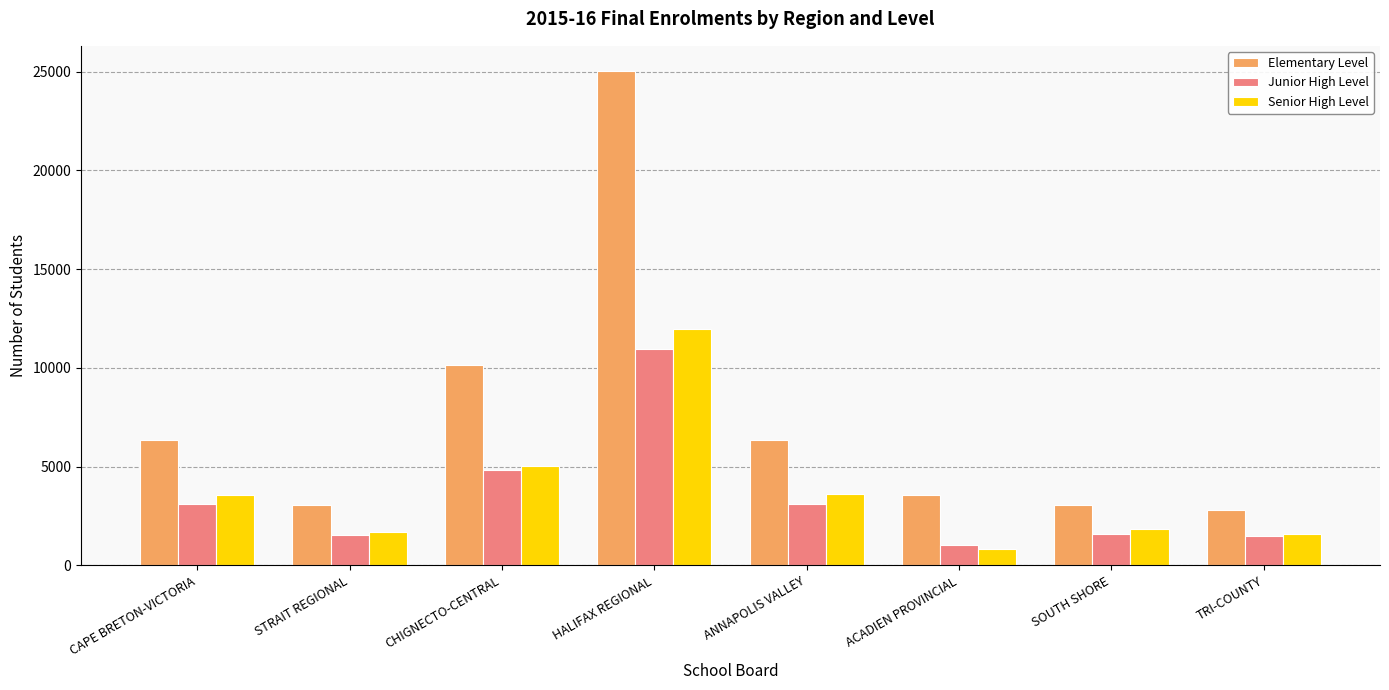

How many data points in Senior High Level are less than 3562?

4